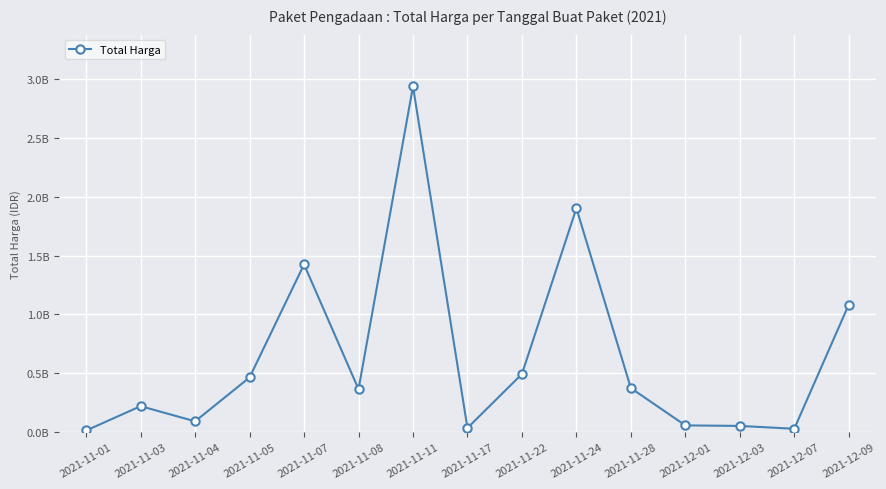

Does the chart have visible grid lines?

Yes